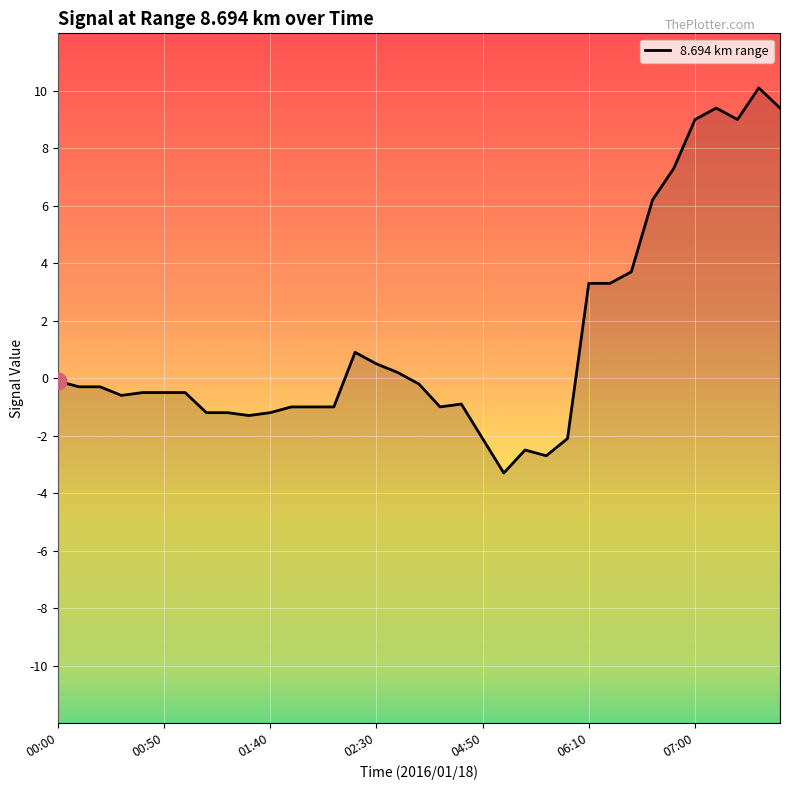

Where is the data nearest to the value 3?

06:10